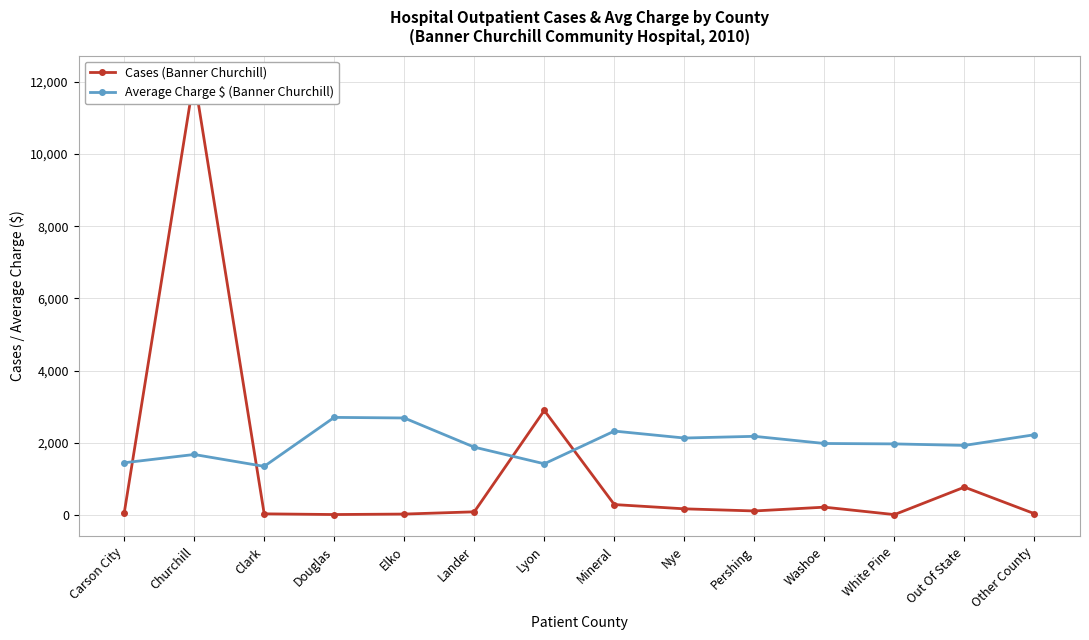

Is the value of Cases (Banner Churchill) at Lander greater than the value of Average Charge $ (Banner Churchill) at Douglas?

No